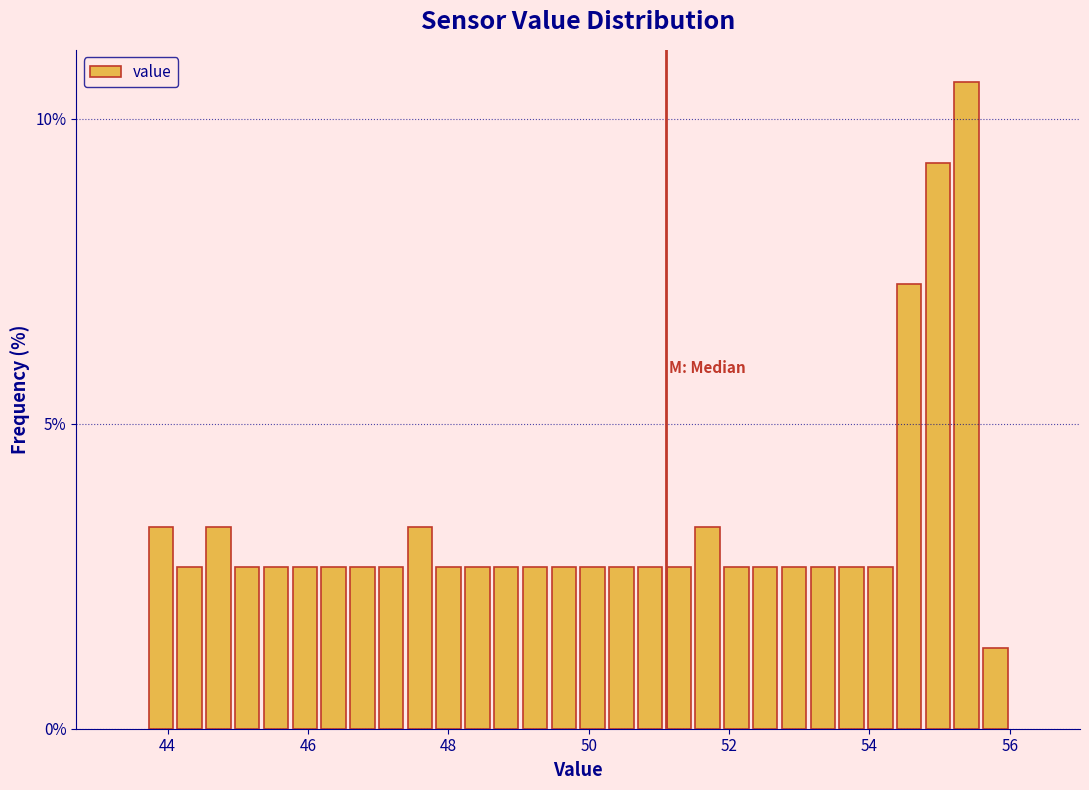

Read against the x-axis, roughly where is the centre of the tallest bar?

55.4